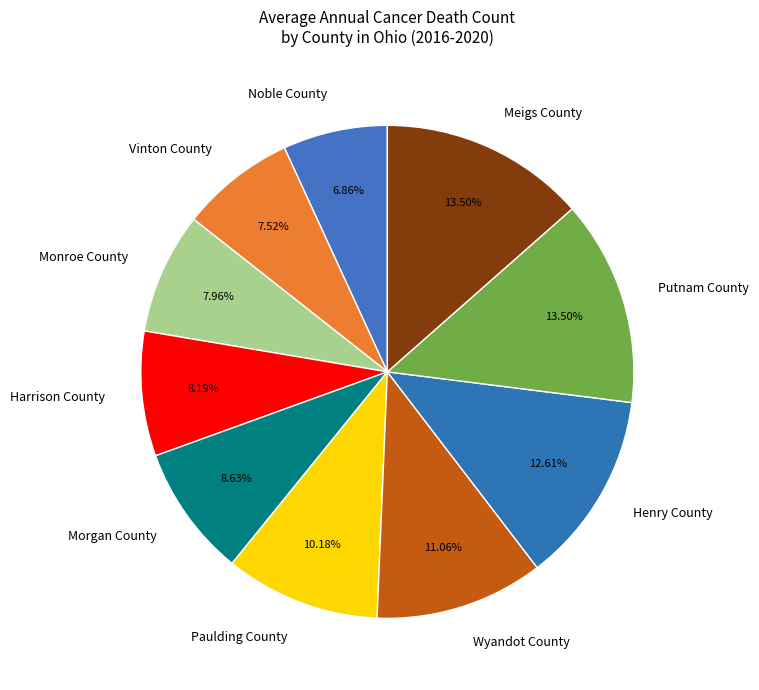

Is there a majority slice in this chart?

No